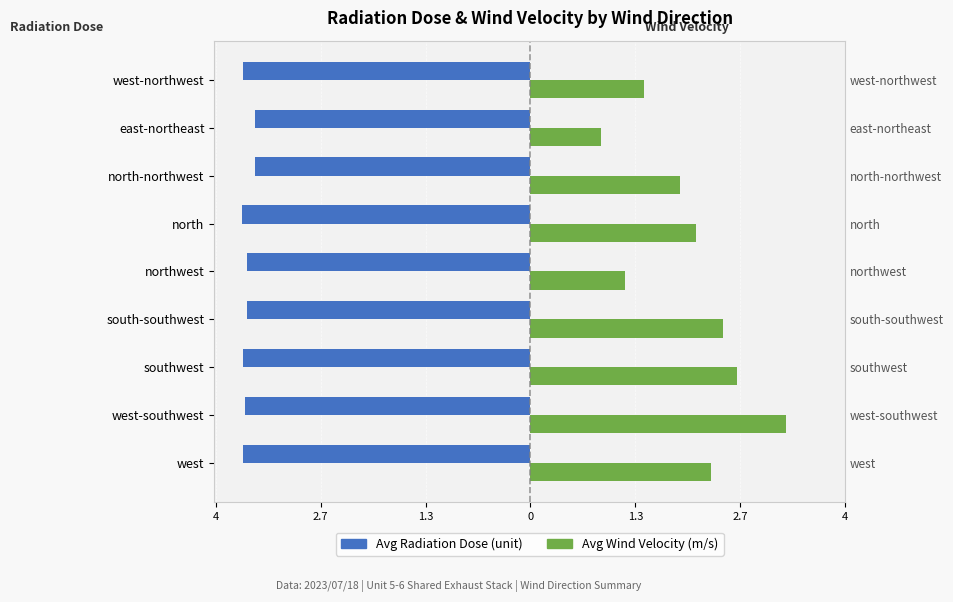

Reading left to right, list all the values displayed in this chart.

Avg Radiation Dose (unit): -3.6	-3.6	-3.6	-3.6	-3.6	-3.7	-3.5	-3.5	-3.6
Avg Wind Velocity (m/s): 2.3	3.2	2.6	2.5	1.2	2.1	1.9	0.9	1.4